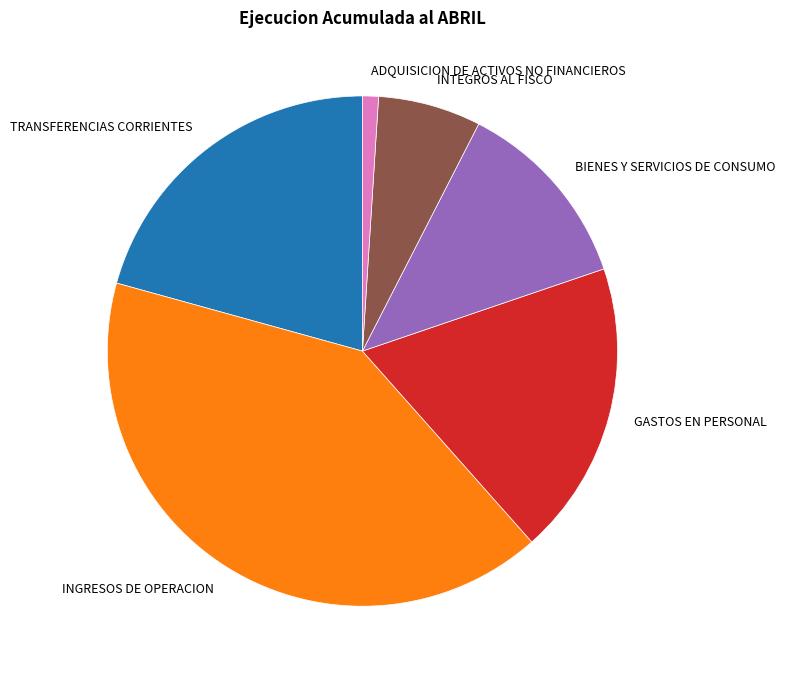

Which category has the biggest portion of the pie?

INGRESOS DE OPERACION